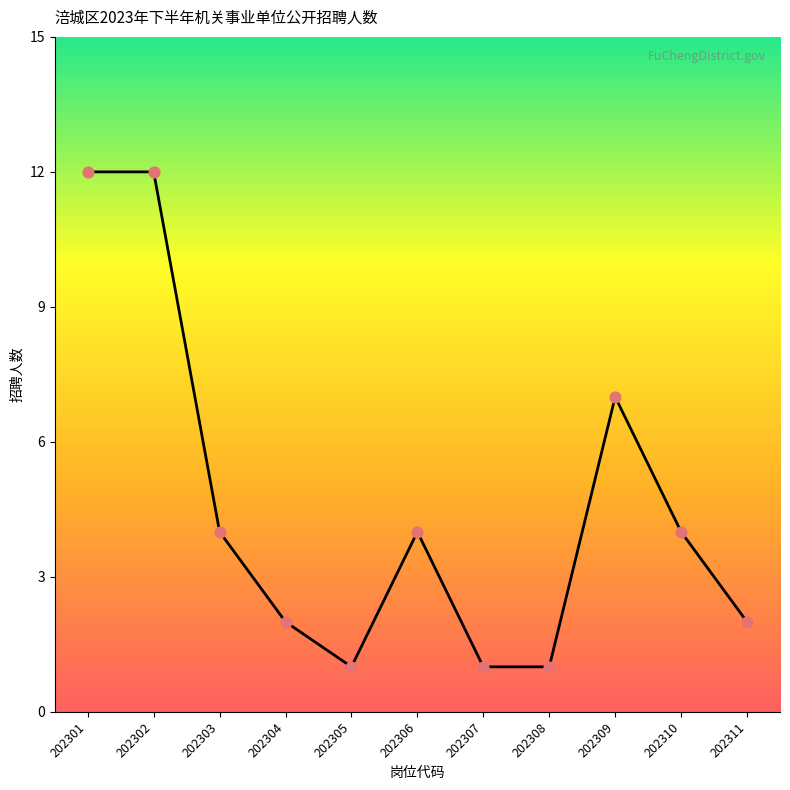

Between 202309 and 202308, which is larger?

202309